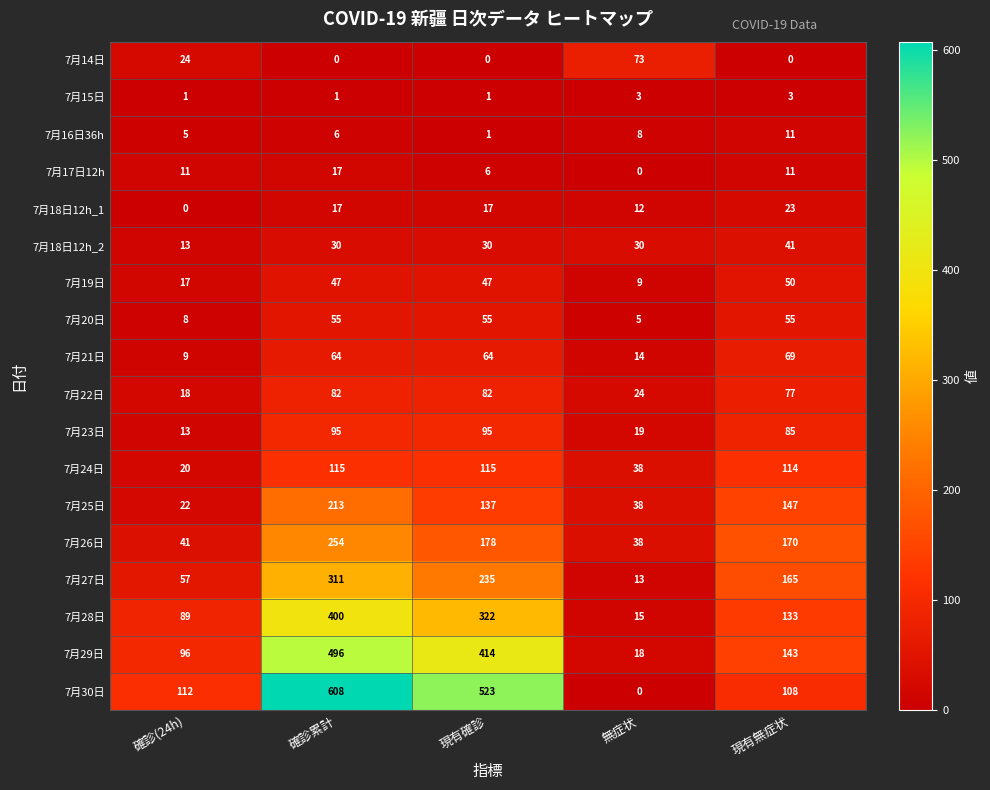

Between 現有確診 and 現有無症状, which series saw the biggest shift?

7月30日